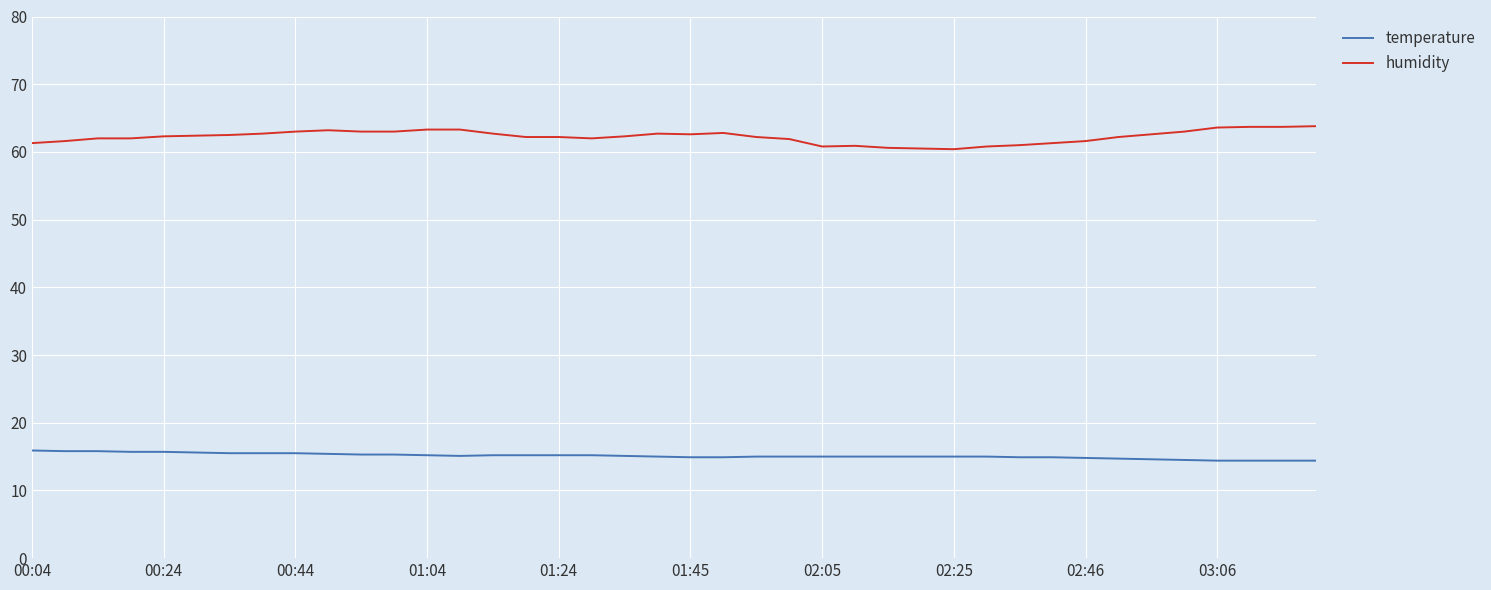

Which series has the widest spread of values?

humidity